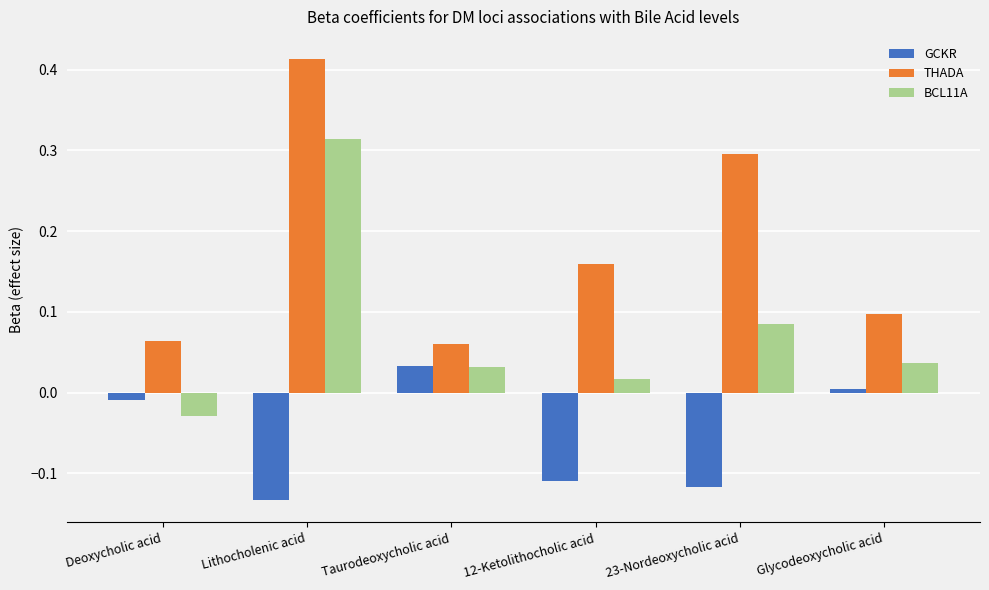

What is the total value across all series at Lithocholenic acid?

0.6